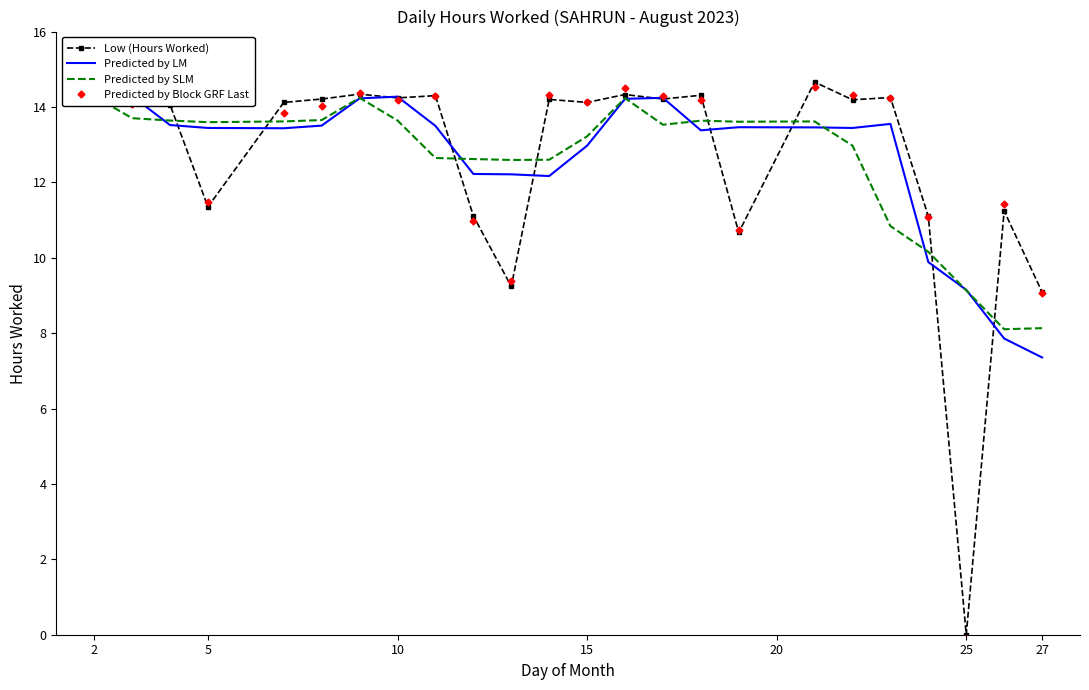

Is this an area chart (filled region under the line)?

No